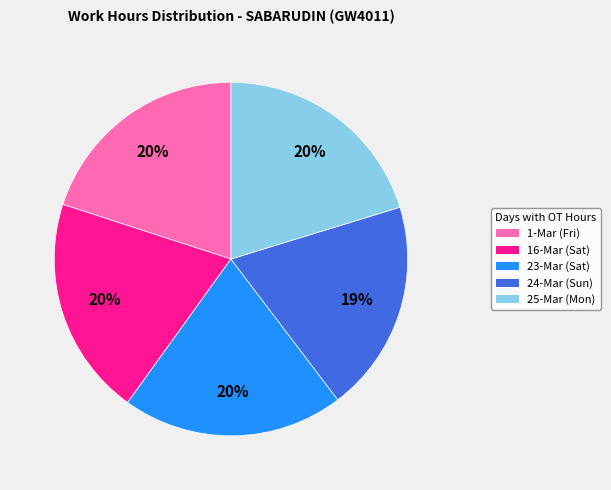

Do 23-Mar (Sat) and 24-Mar (Sun) together represent more than half of the pie?

No